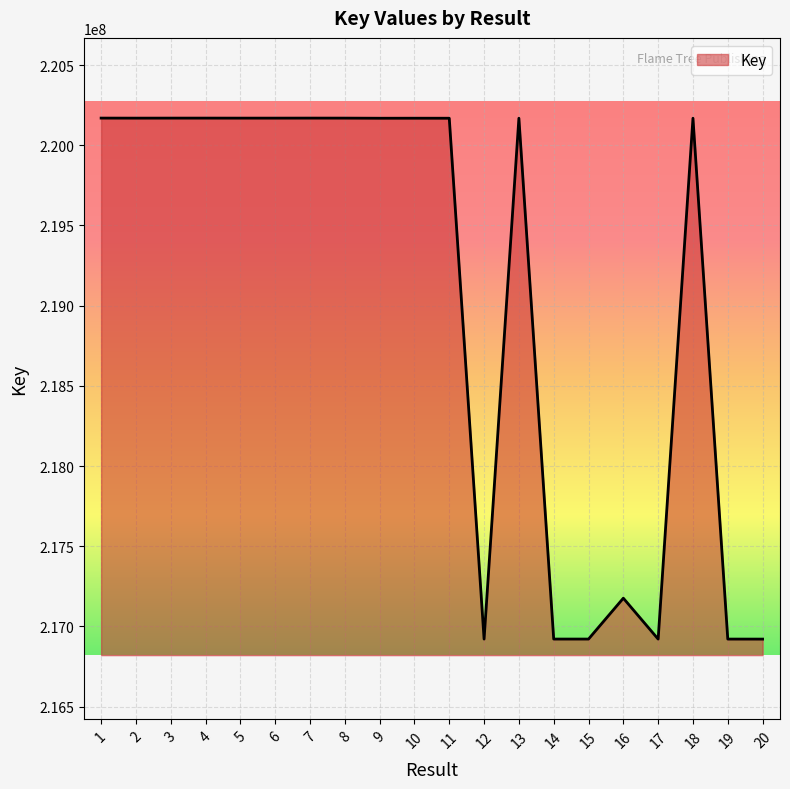

What is the difference between the values at 16 and 5?

2992710